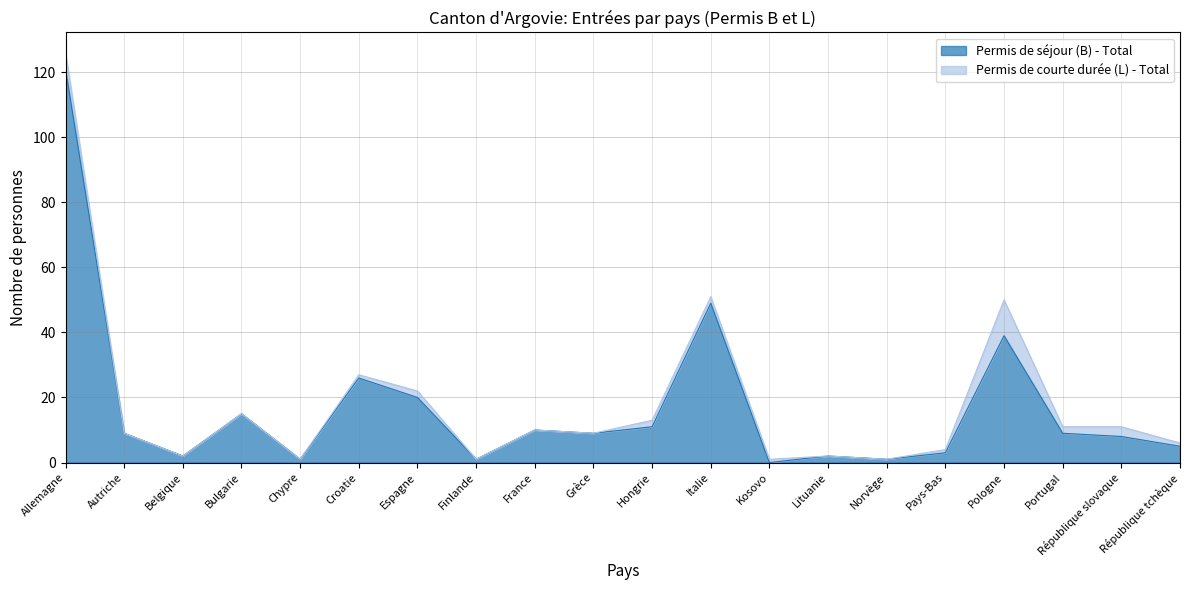

Which label corresponds to the largest value in the chart?

Allemagne